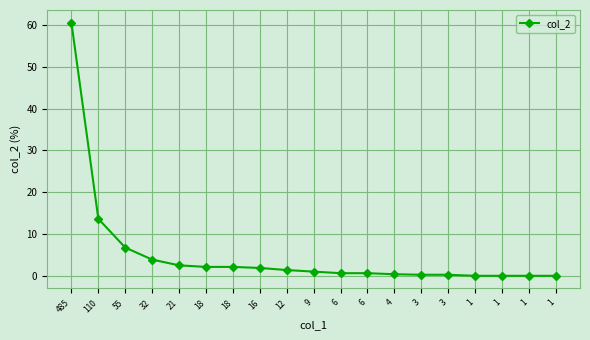

What is the value of the 8th point from the left?

2.0